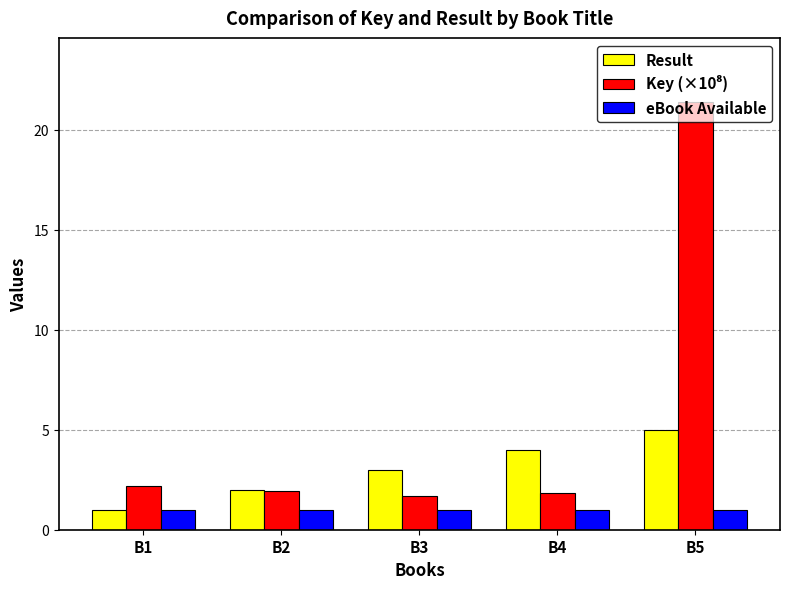

What is the difference between the highest and lowest values at B5?

20.4